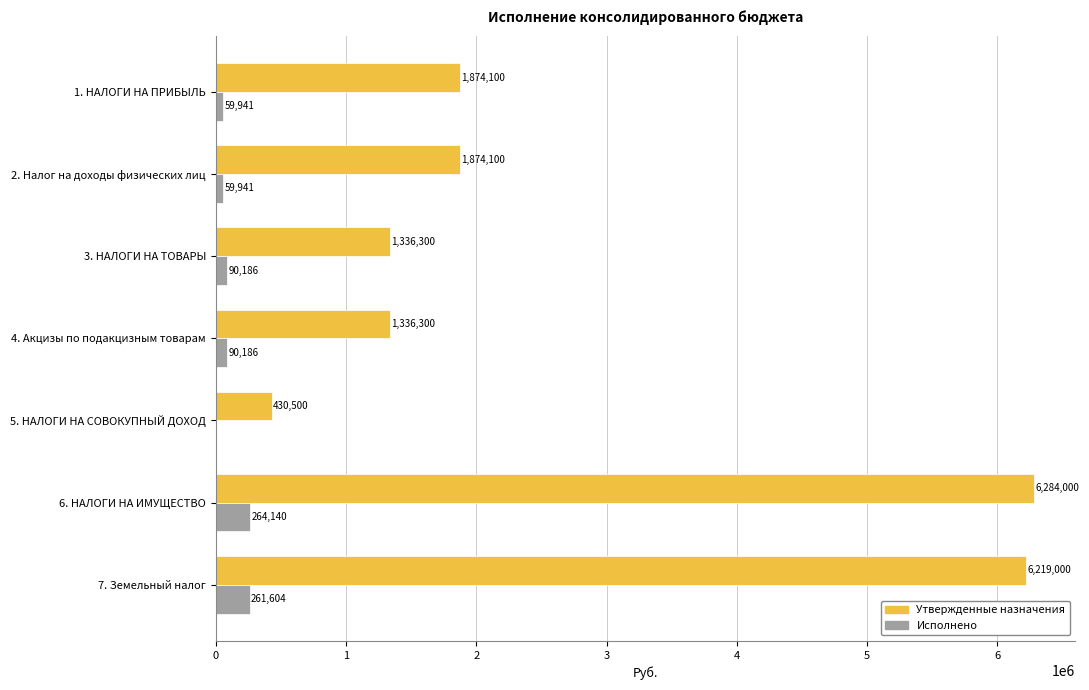

Read the Утвержденные назначения value at 4. Акцизы по подакцизным товарам.

1336300.0